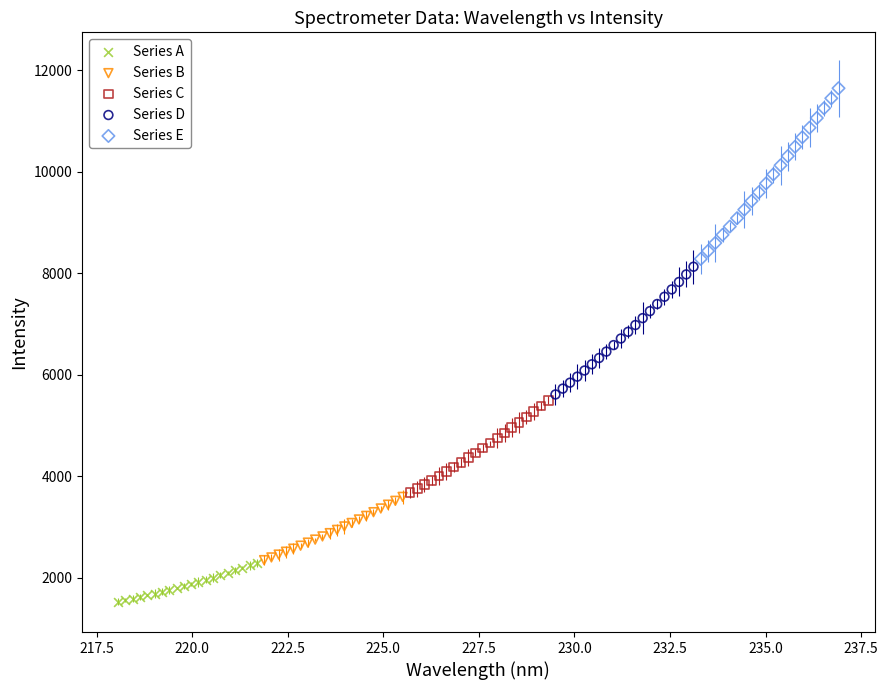

What are all the series names shown in the legend?

Series A, Series B, Series C, Series D, Series E